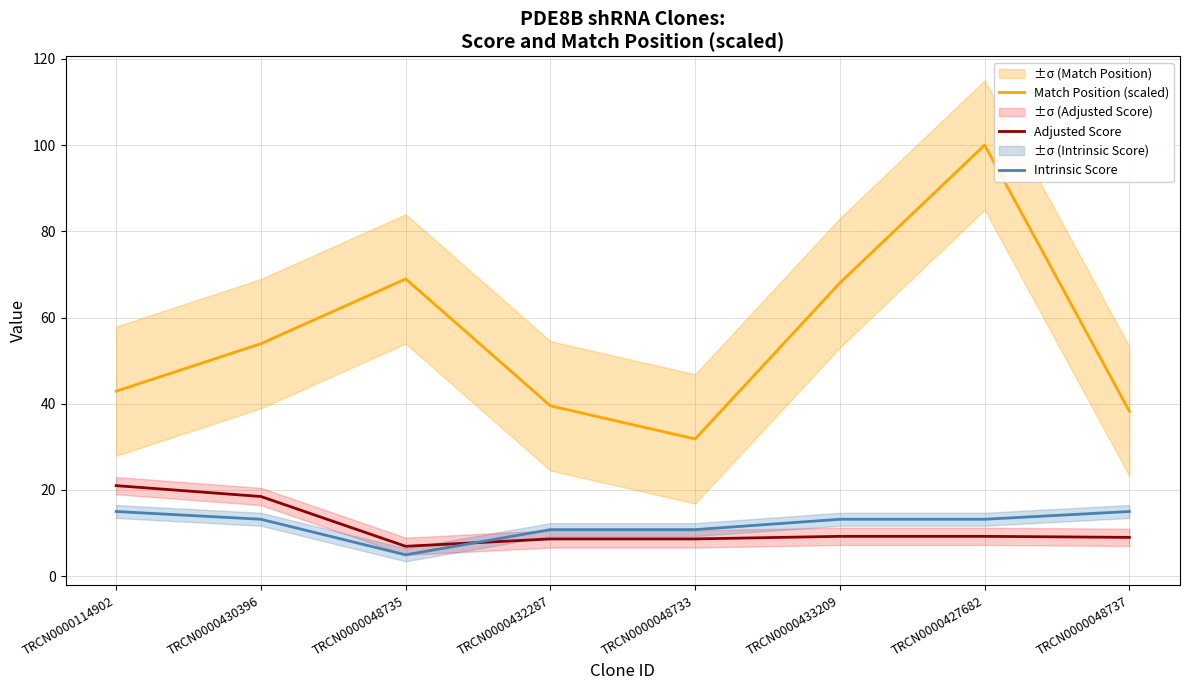

True or false: Match Position (scaled) and Intrinsic Score intersect in this chart.

False